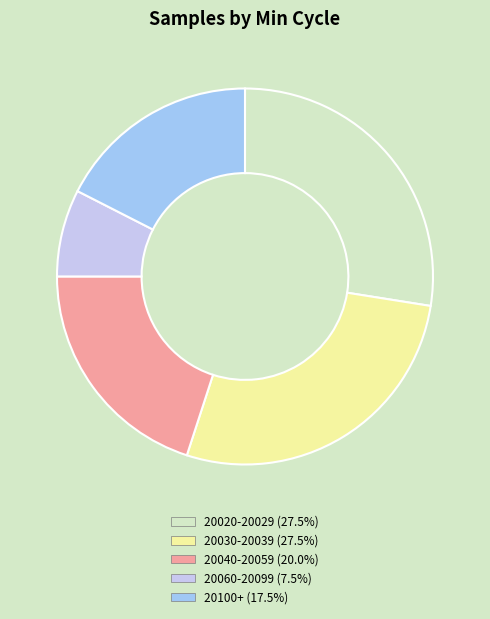

Does any single category account for the majority?

No